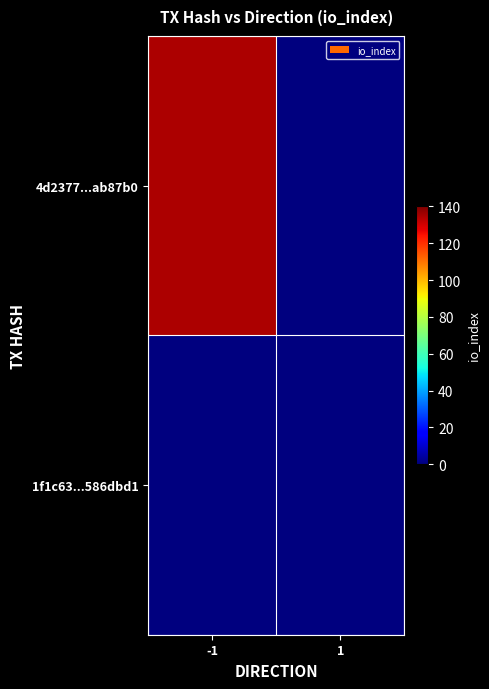

Which series has the largest range (max minus min)?

4d2377...ab87b0